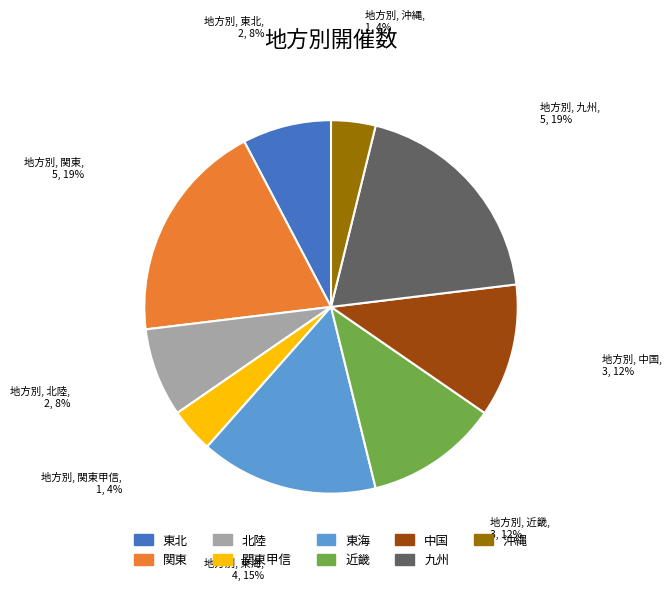

To the nearest percent, what is the difference between the largest and smallest slice percentages?

15%